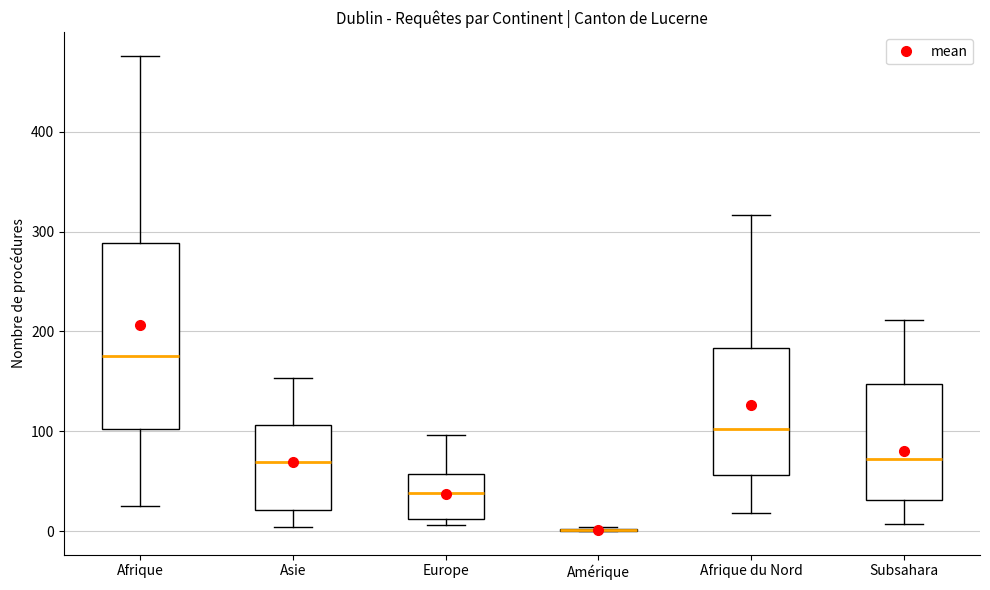

Reading left to right, transcribe this box plot: for each box, give where its median line is, the range the box spans, and where its two whiskers end, as read against the y-axis. The values are not printed on the chart, so give them approximately, as read against the axis.

Afrique: median 180, box 100 to 290, whiskers 30 to 480
Asie: median 70, box 20 to 110, whiskers 0 to 150
Europe: median 40, box 10 to 60, whiskers 10 (just below the box's lower edge) to 100
Amérique: box collapsed to a line at 0, whiskers 0 to 0
Afrique du Nord: median 100, box 60 to 180, whiskers 20 to 320
Subsahara: median 70, box 30 to 150, whiskers 10 to 210